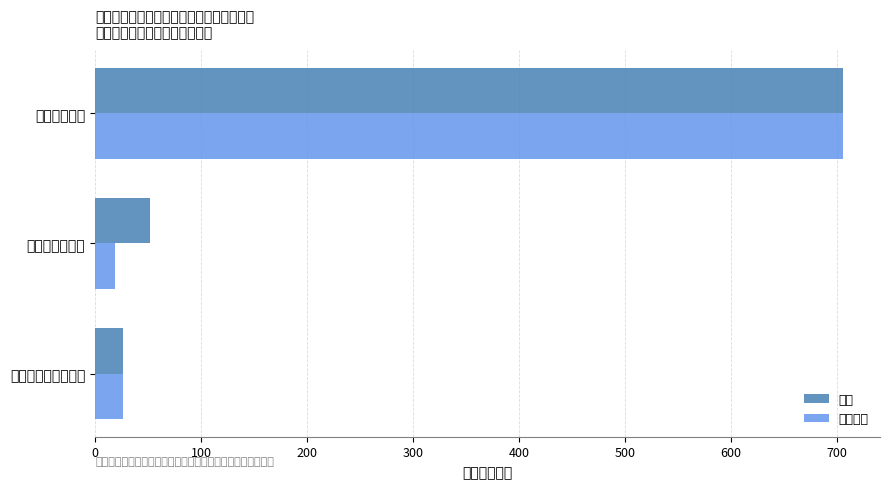

At which label is 人员经费 closest to 362?

对个人和家庭的补助